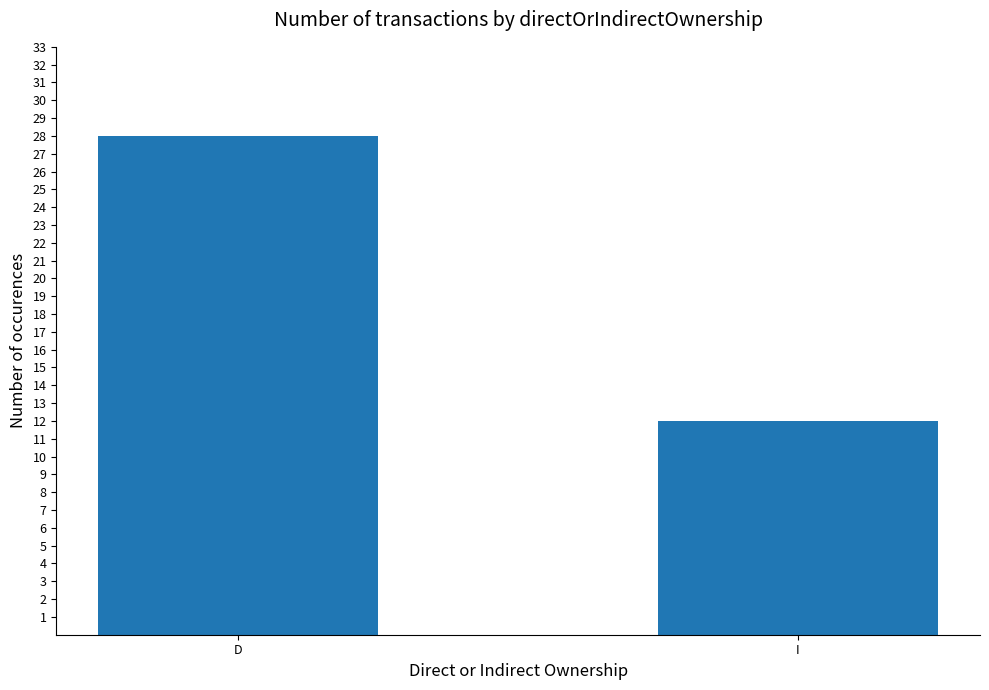

Reading left to right, transcribe all the data shown in this chart.

28	12